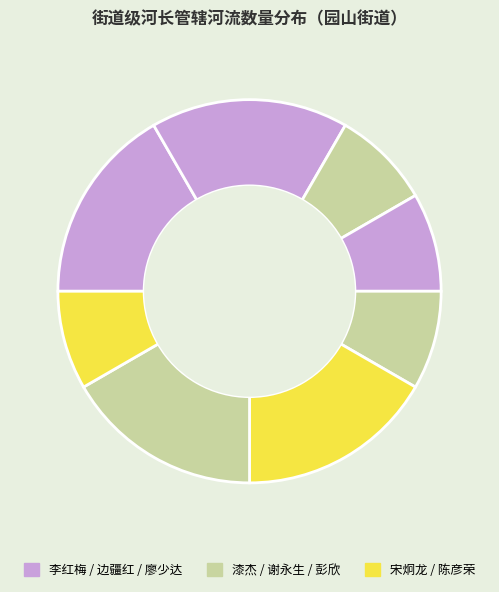

How many slices are in this pie chart?

8